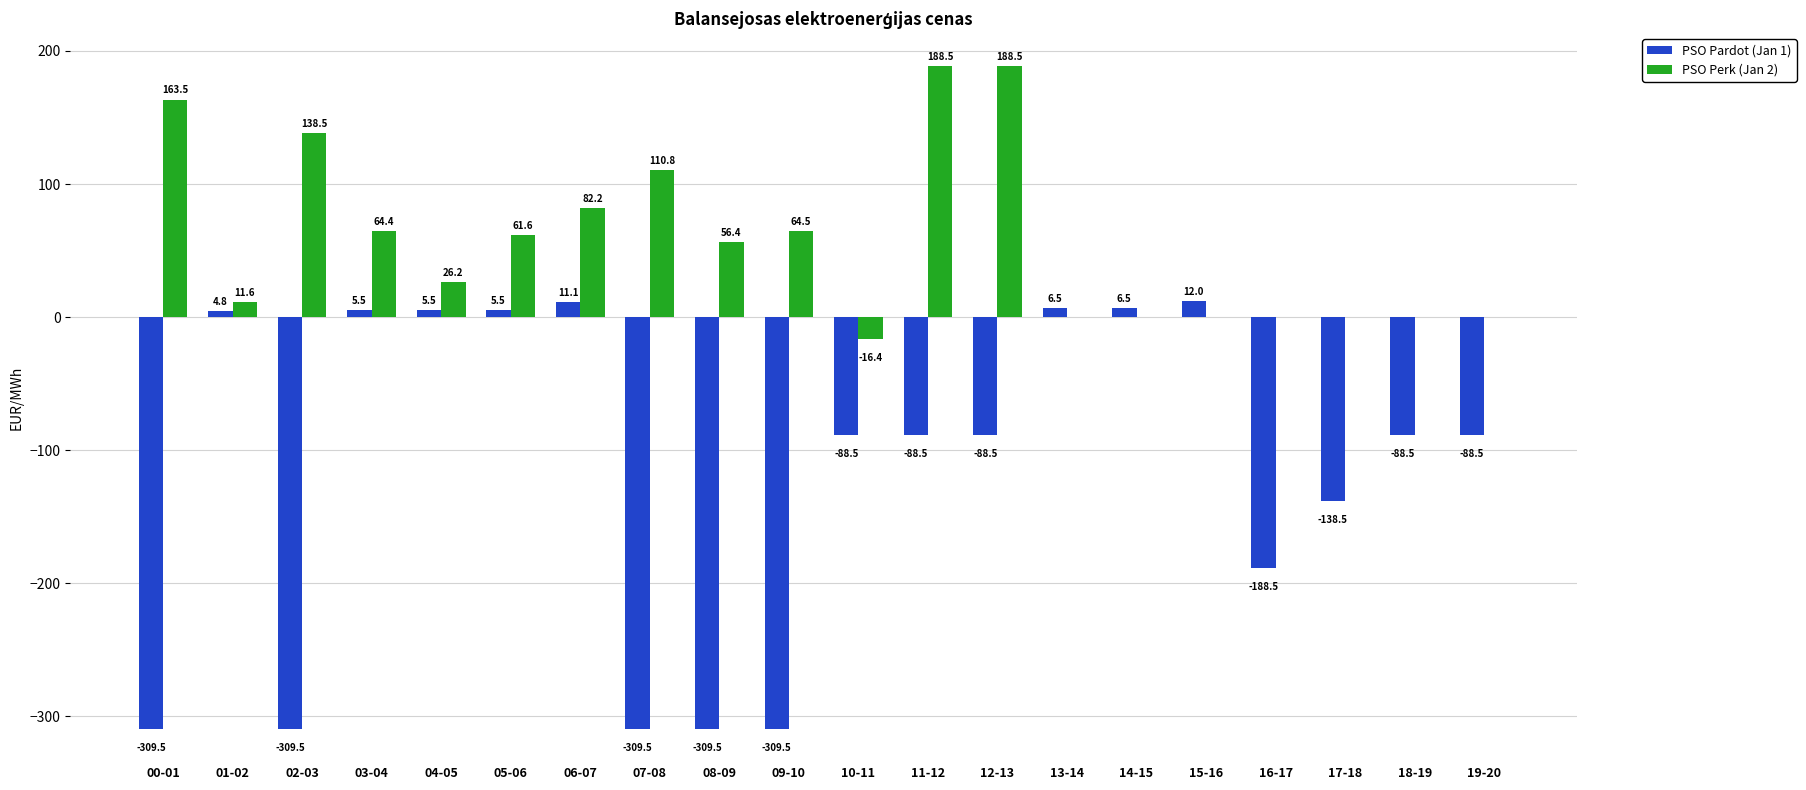

At which label is PSO Pardot (Jan 1) closest to -148?

17-18